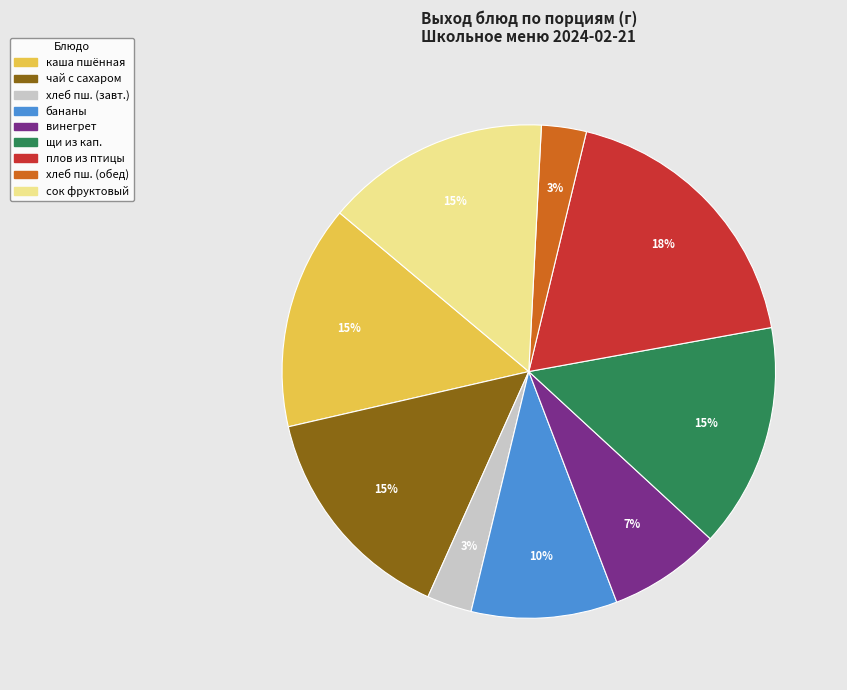

What percentage is the хлеб пш. (завт.) slice, to the nearest percent?

3%